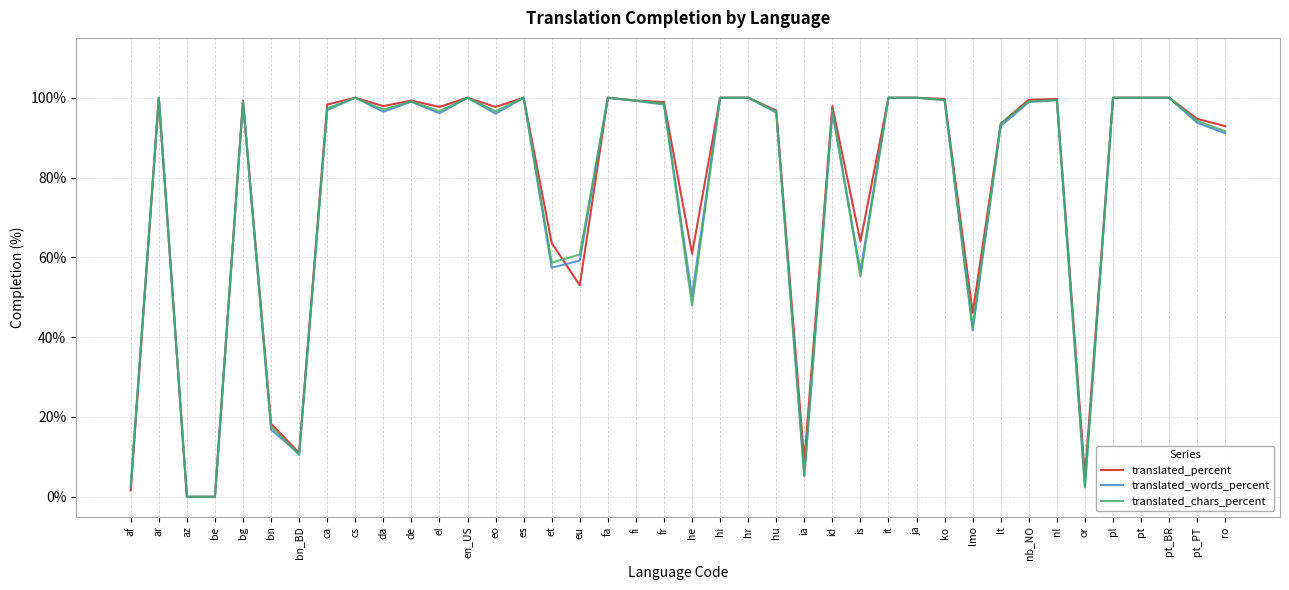

Is the value of translated_percent at bg greater than the value of translated_chars_percent at eo?

Yes